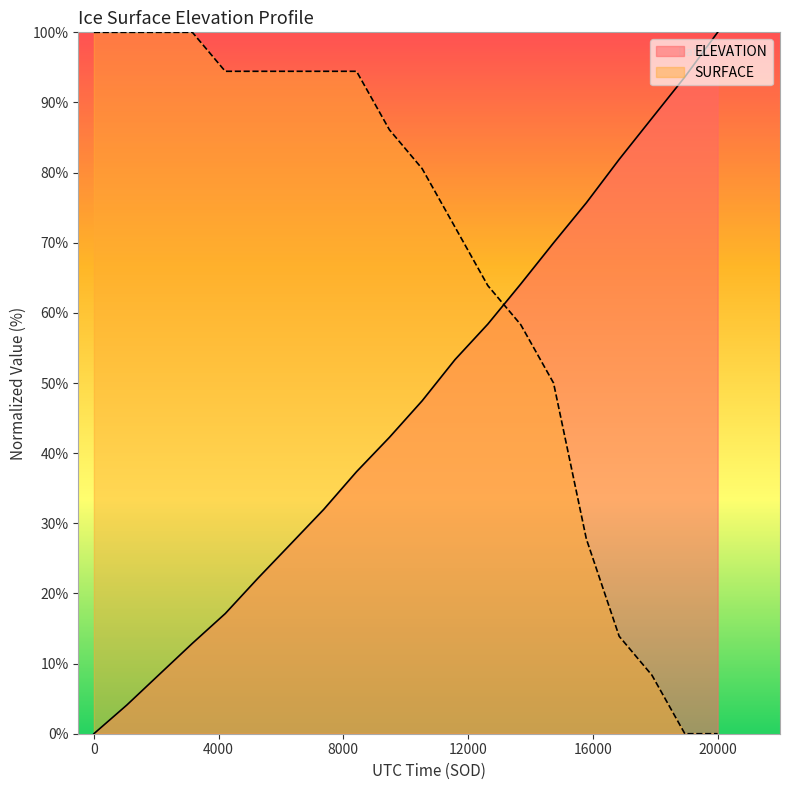

True or false: SURFACE and ELEVATION cross at least once.

True